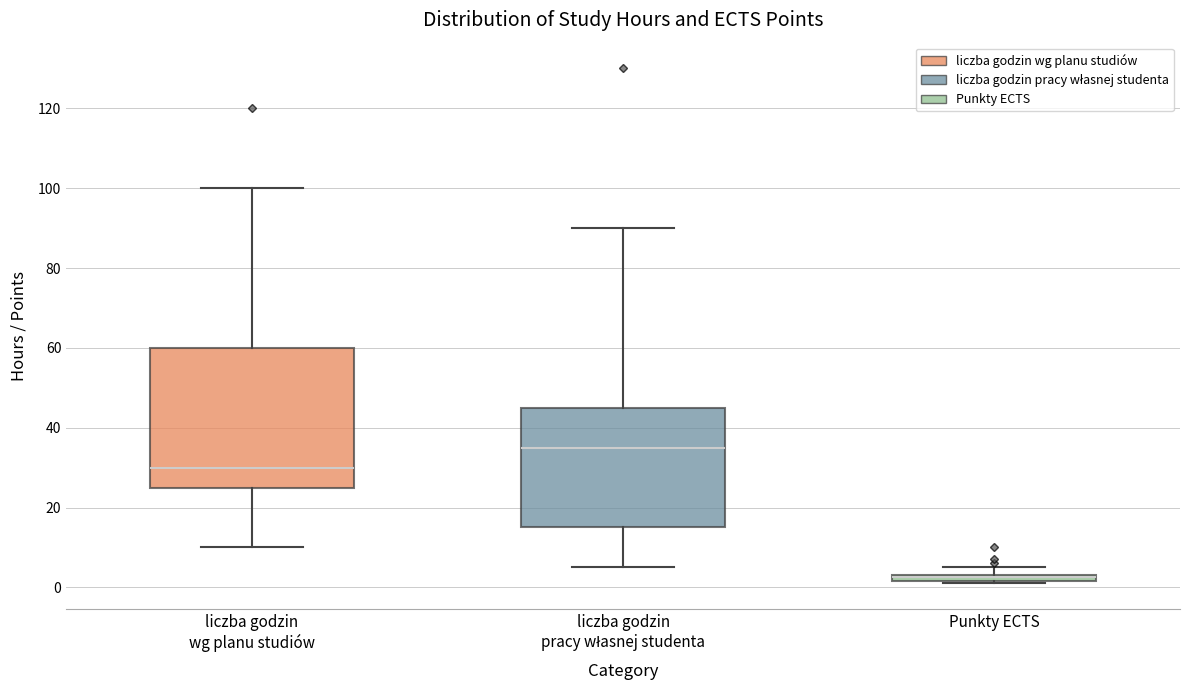

Where is the lower edge of the box for liczba godzin wg planu studiów on the y-axis? The values are not printed on the chart, so give them approximately, as read against the axis.

26